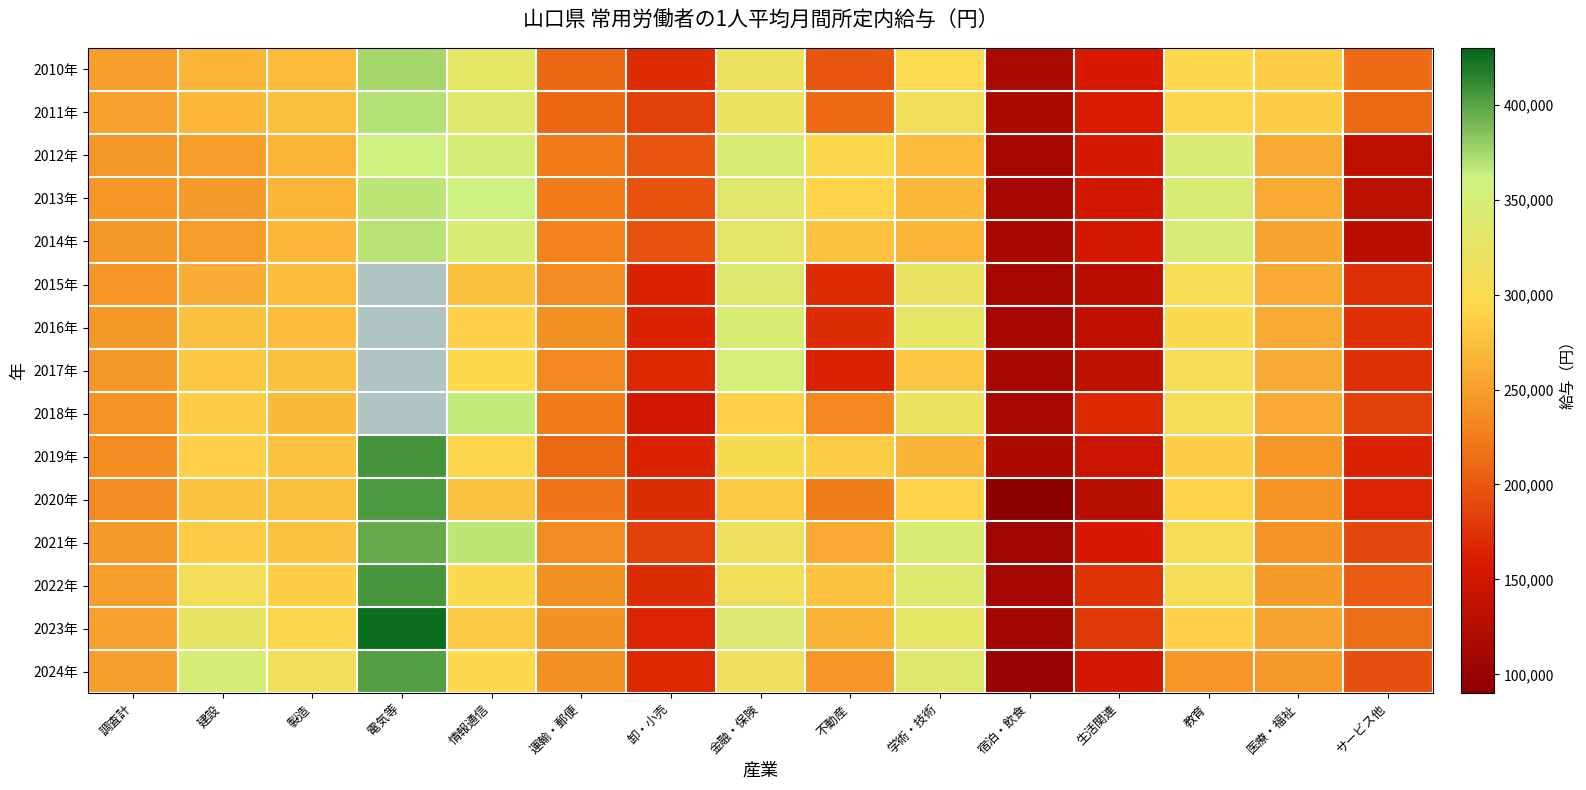

What is the approximate value of 2024年 at 卸・小売?

168876.0